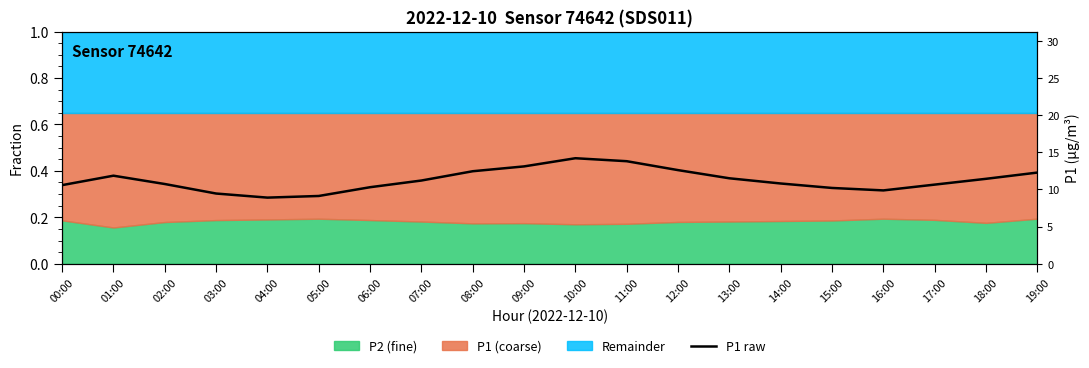

The chart shows a value of 14.3 at 04:00. True or false?

False